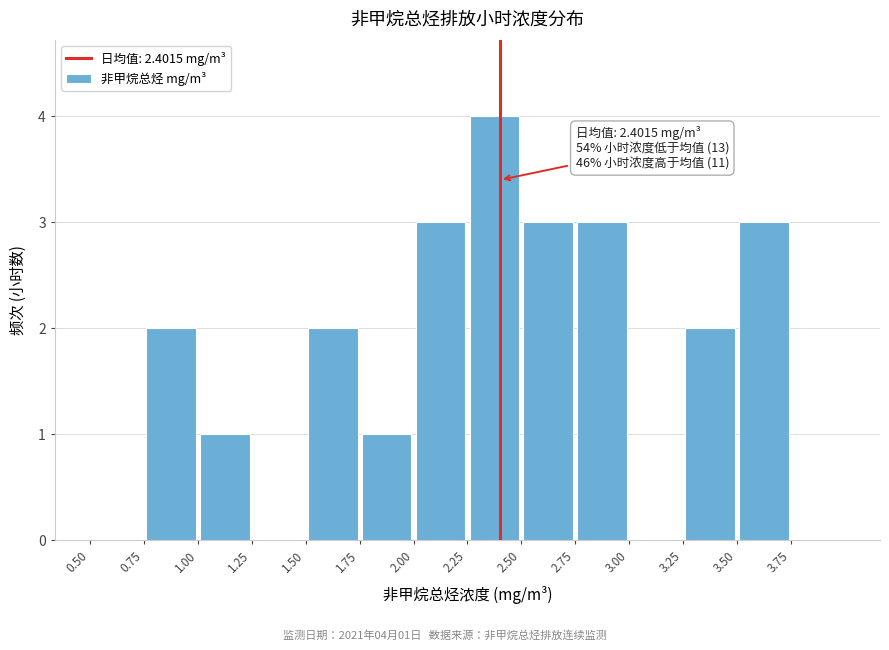

Over which range of the x-axis is the bar tallest?

2.25 to 2.50